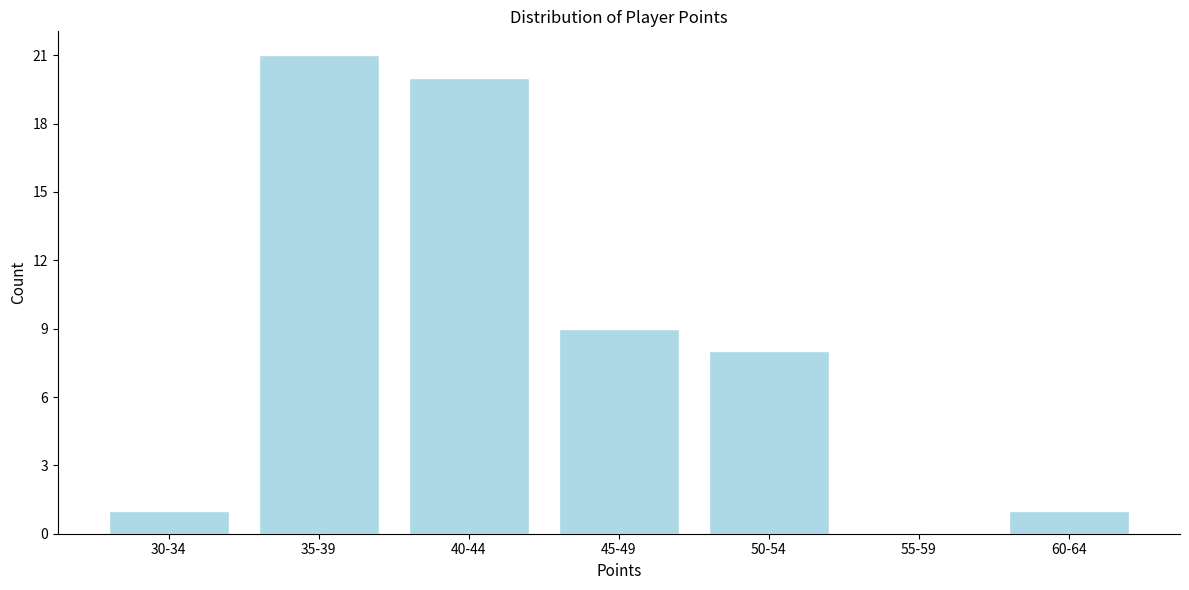

Reading right to left, transcribe all the data shown in this chart.

60-64=1	55-59=0	50-54=8	45-49=9	40-44=20	35-39=21	30-34=1